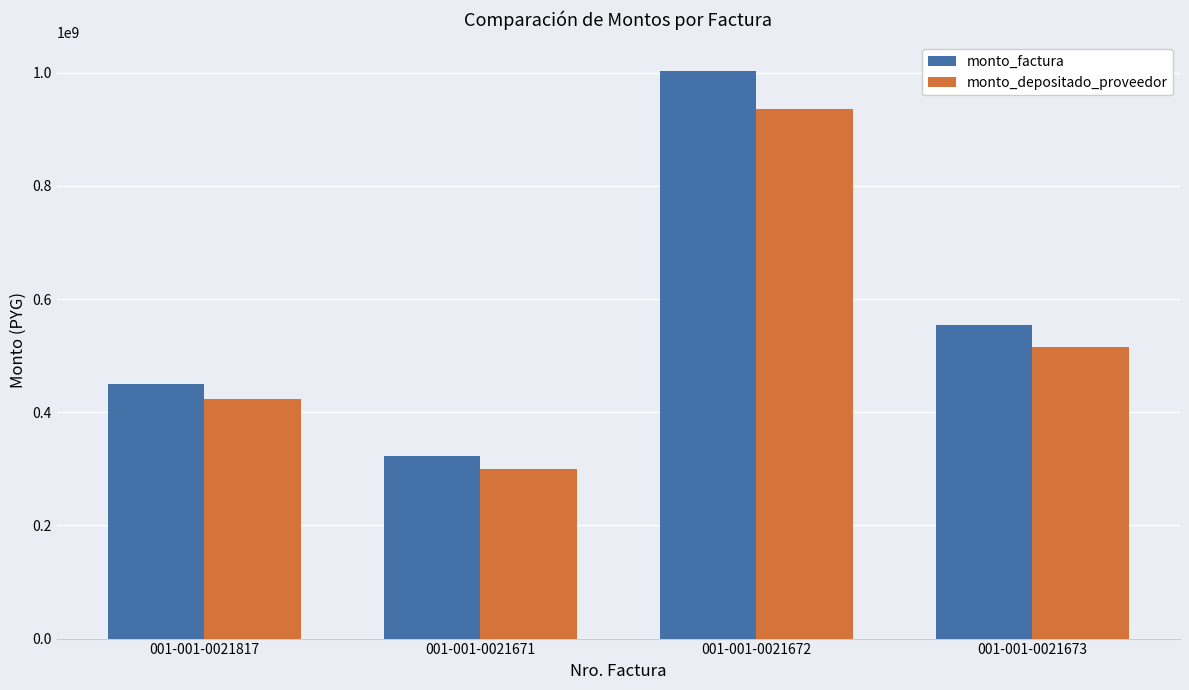

What is the label of the 4th bar from the left?

001-001-0021673